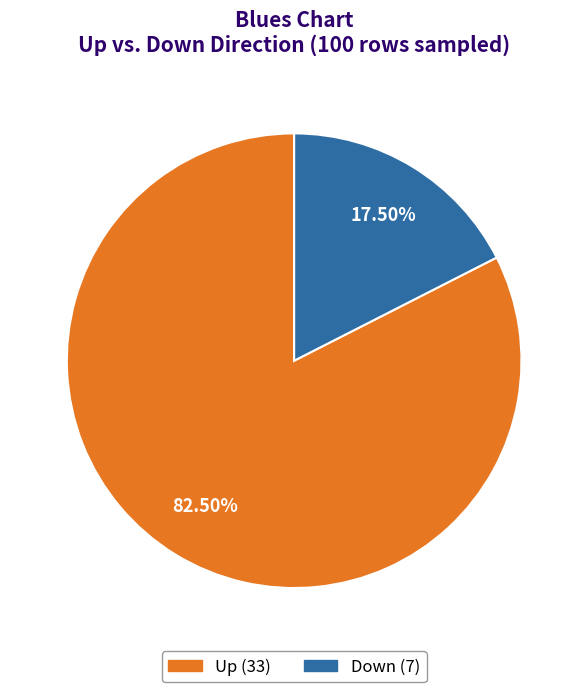

Is there a majority slice in this chart?

Yes